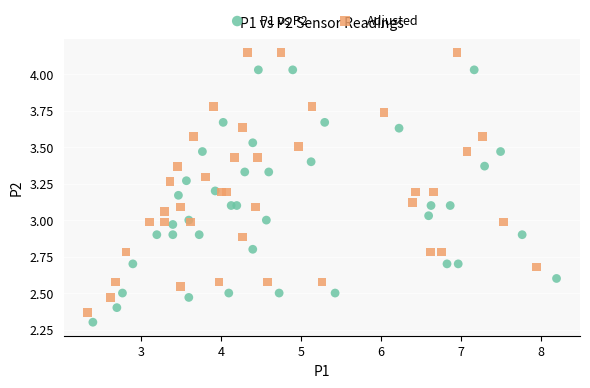

Which series reaches the minimum Y coordinate?

P1 vs P2